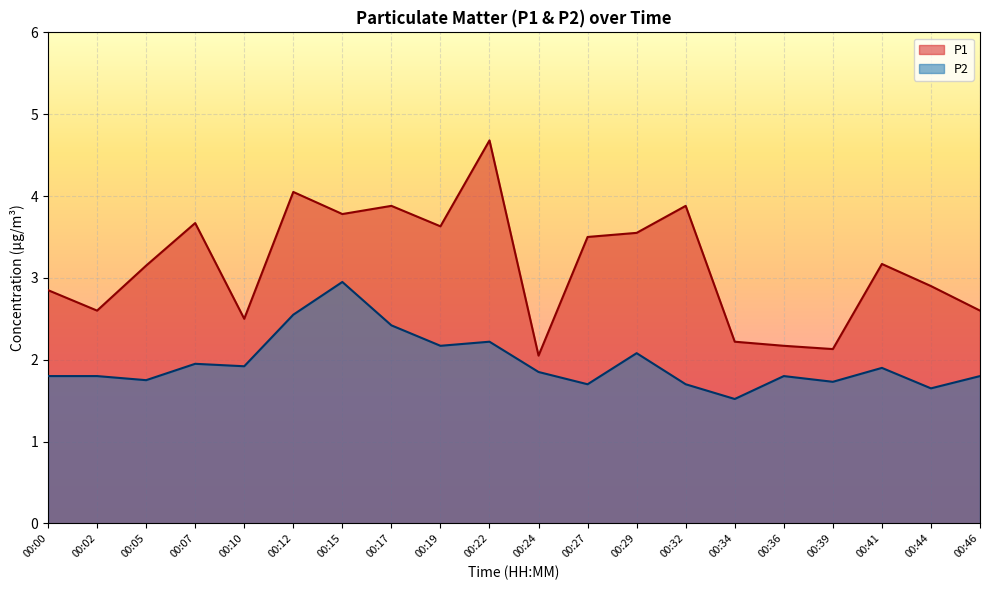

Does the chart display data point markers on the line(s)?

No